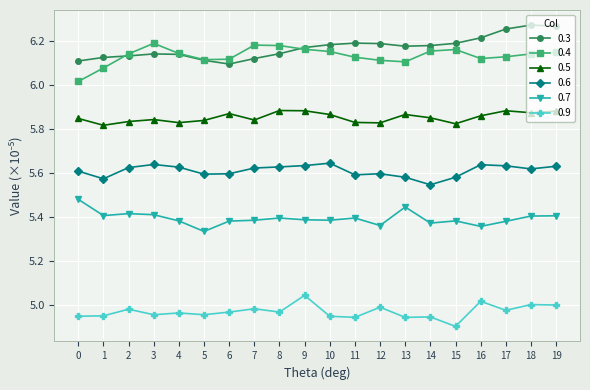

Is the value of 0.9 at 12 greater than the value of 0.3 at 19?

No